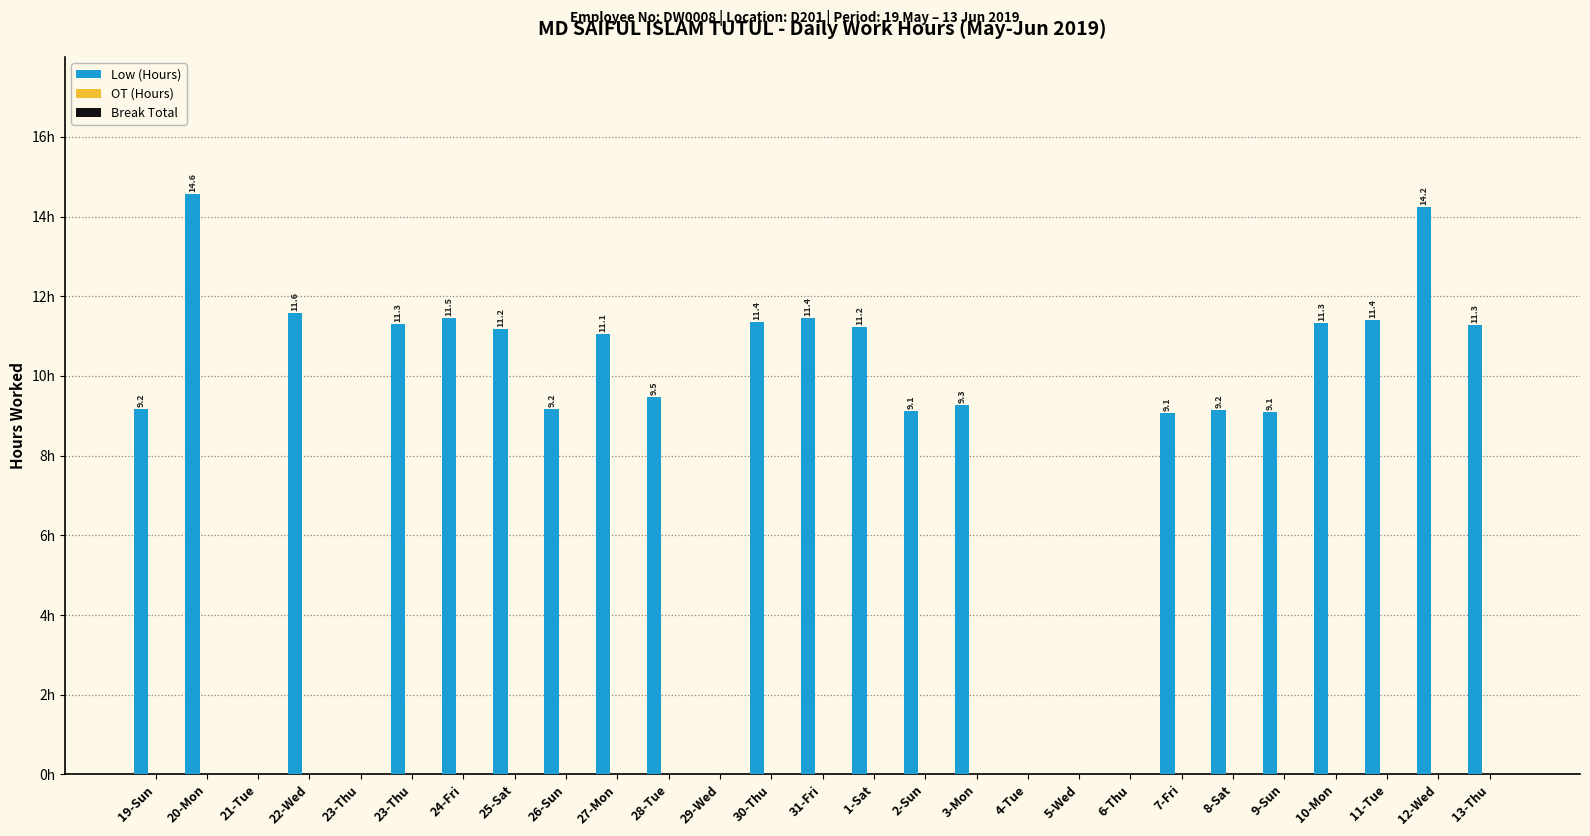

Are the bars horizontal?

No